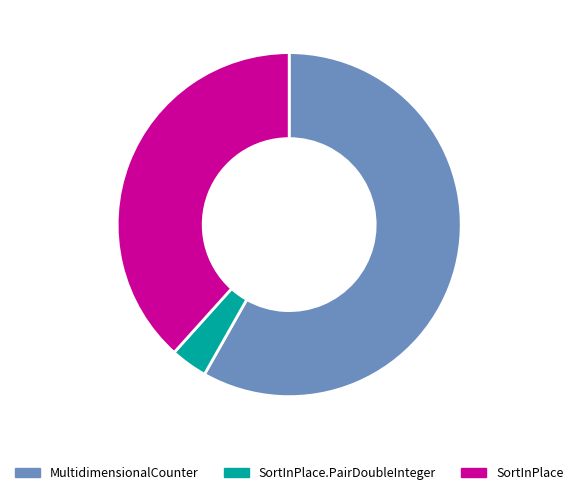

Count the number of slices in the pie.

3